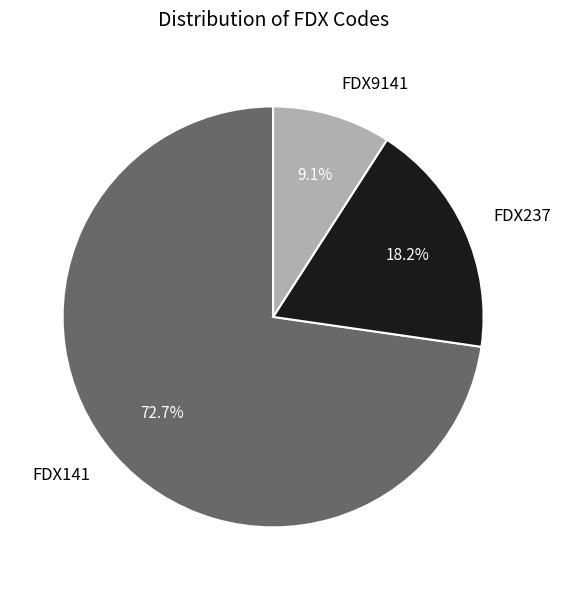

To the nearest percent, what is the combined percentage of FDX141 and FDX9141?

82%